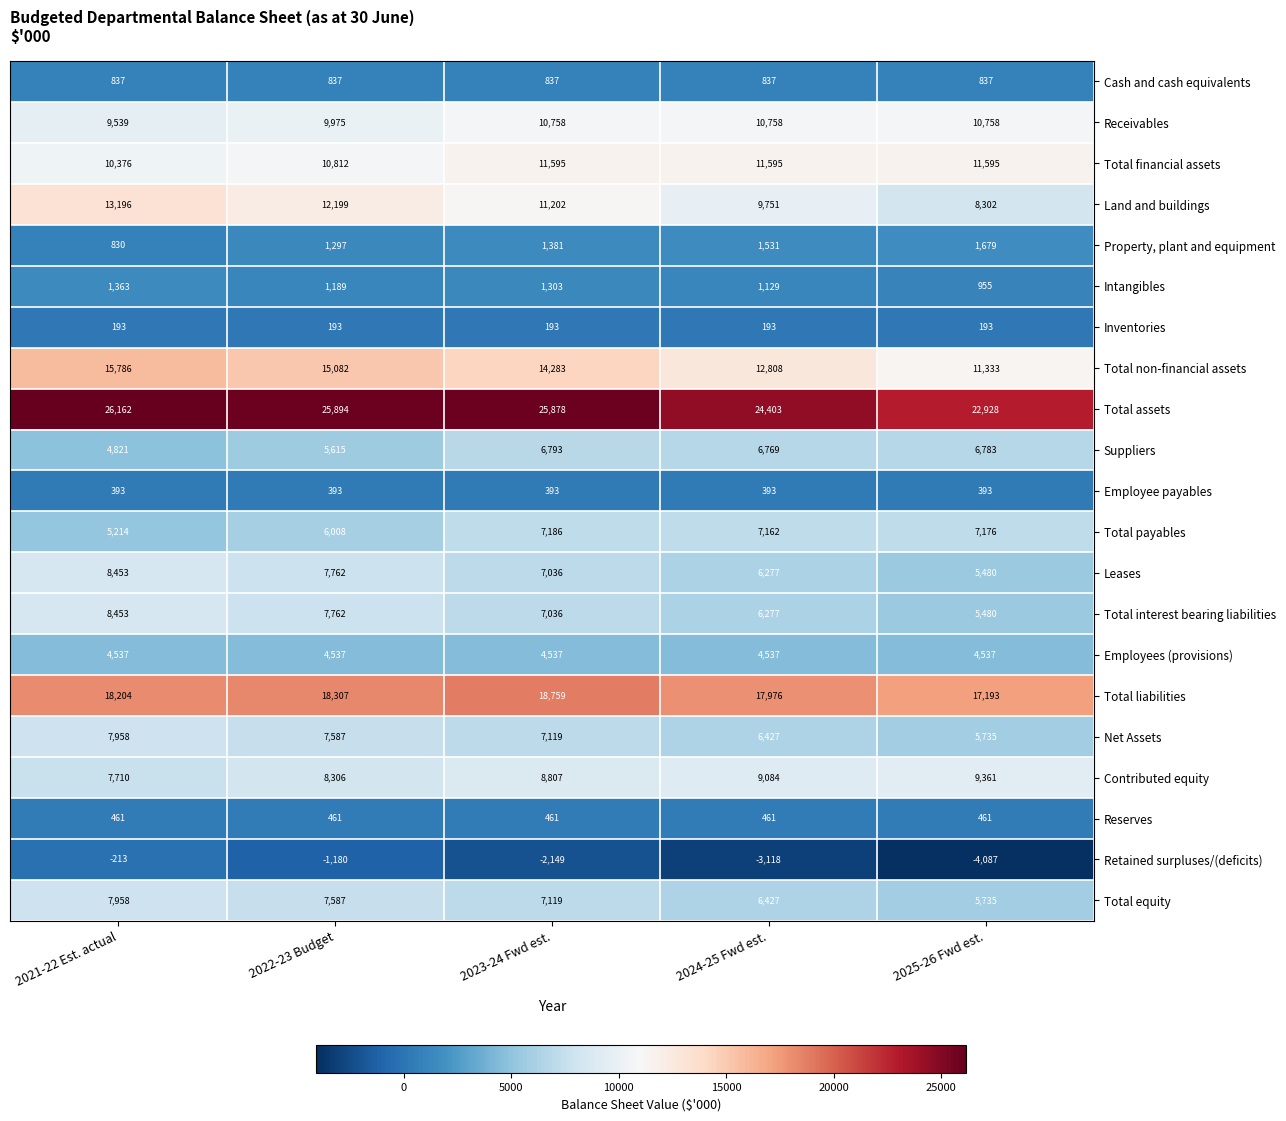

Rank the categories by Total non-financial assets value from lowest to highest.

2025-26 Fwd est., 2024-25 Fwd est., 2023-24 Fwd est., 2022-23 Budget, 2021-22 Est. actual